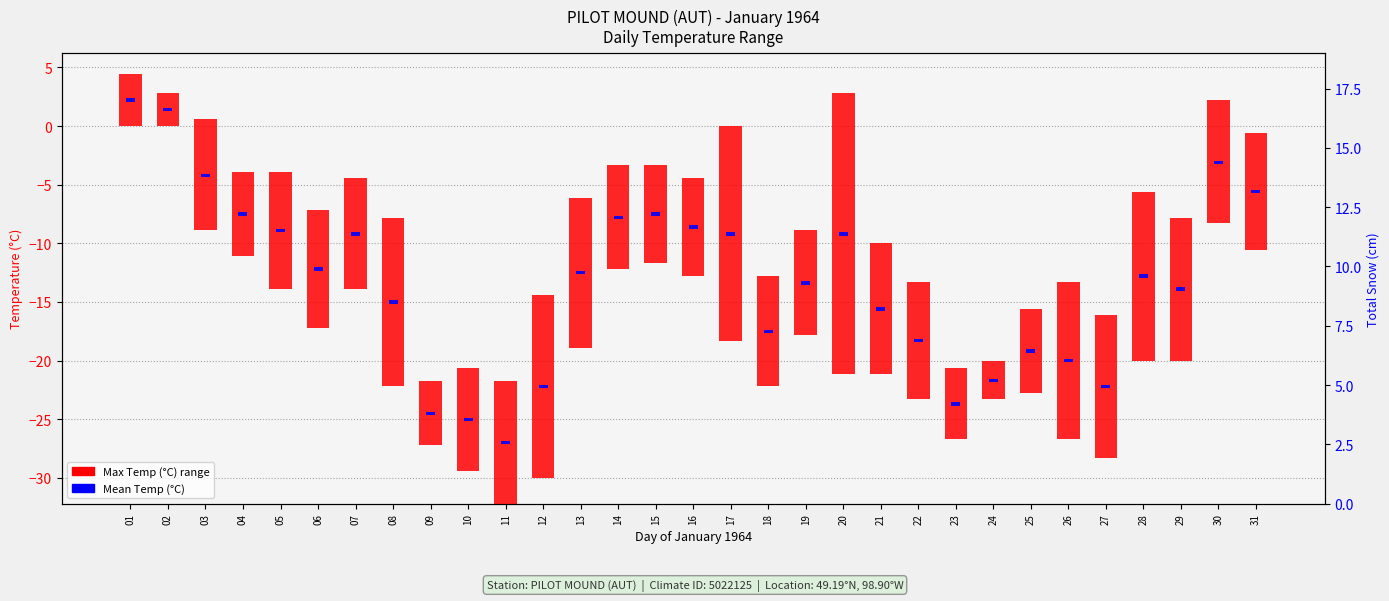

What is the value of the Min Temp (C) bar at the 6th from the left?

0.3